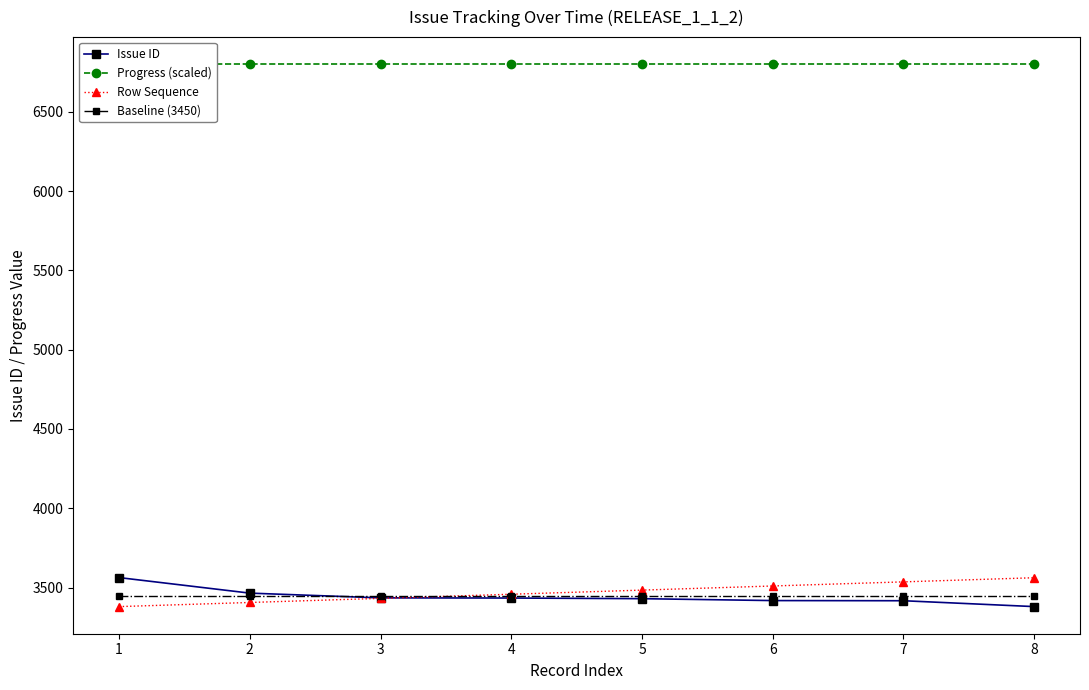

What are all the series names shown in the legend?

Issue ID, Progress (scaled), Row Sequence, Baseline (3450)